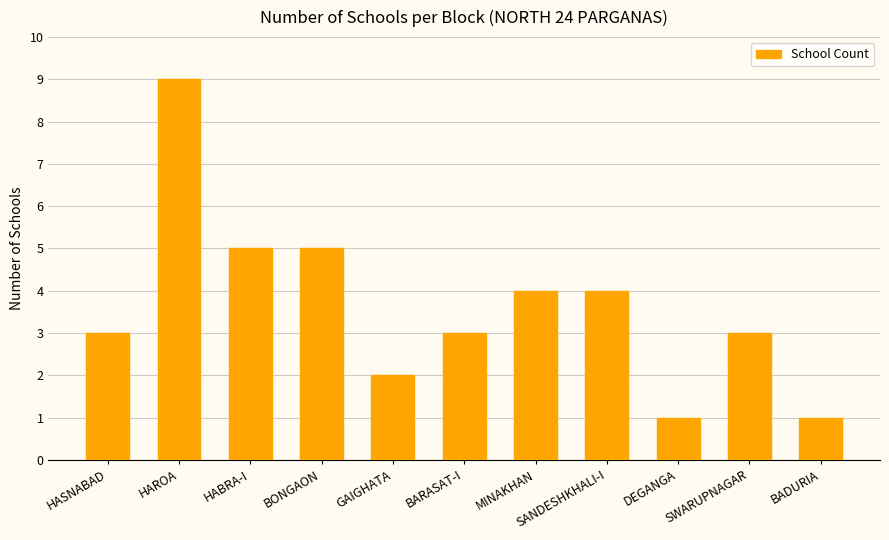

Which has a higher value, BADURIA or BARASAT-I?

BARASAT-I